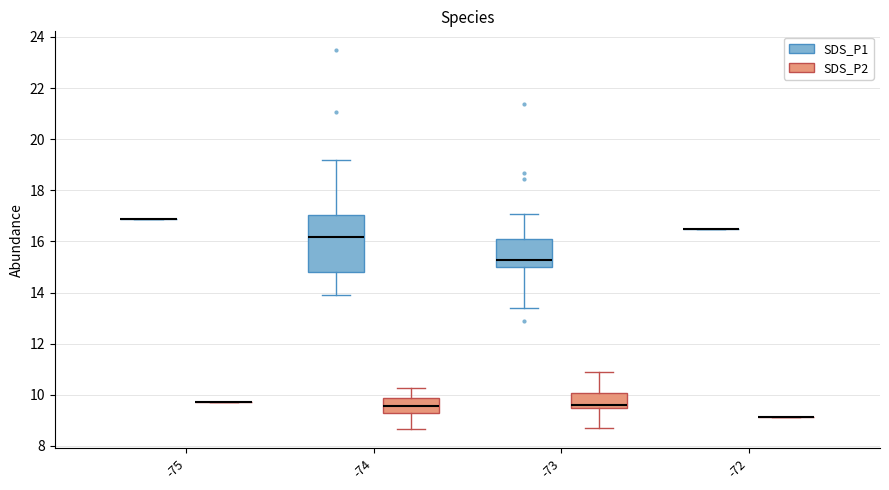

Reading left to right, read every box against the y-axis: the position of its median line, the range the box covers, and the ends of its whiskers. The values are not printed on the chart, so give them approximately, as read against the axis.

-75 (SDS_P1): box collapsed to a line at 16.8, whiskers 16.8 to 16.8
-75 (SDS_P2): box collapsed to a line at 9.8, whiskers 9.8 to 9.8
-74 (SDS_P1): median 16.2, box 14.8 to 17.0, whiskers 14.0 to 19.2
-74 (SDS_P2): median 9.6, box 9.4 to 9.8, whiskers 8.6 to 10.2
-73 (SDS_P1): median 15.2, box 15.0 to 16.2, whiskers 13.4 to 17.0
-73 (SDS_P2): median 9.6, box 9.4 to 10.0, whiskers 8.6 to 11.0
-72 (SDS_P1): box collapsed to a line at 16.6, whiskers 16.6 to 16.6
-72 (SDS_P2): box collapsed to a line at 9.2, whiskers 9.2 to 9.2